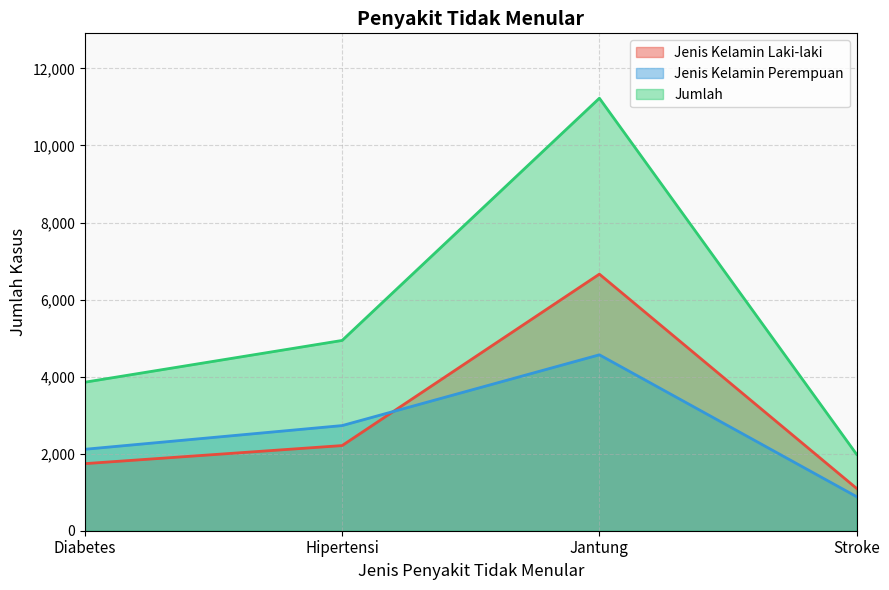

True or false: Jenis Kelamin Perempuan has a value of 1037 at Hipertensi.

False